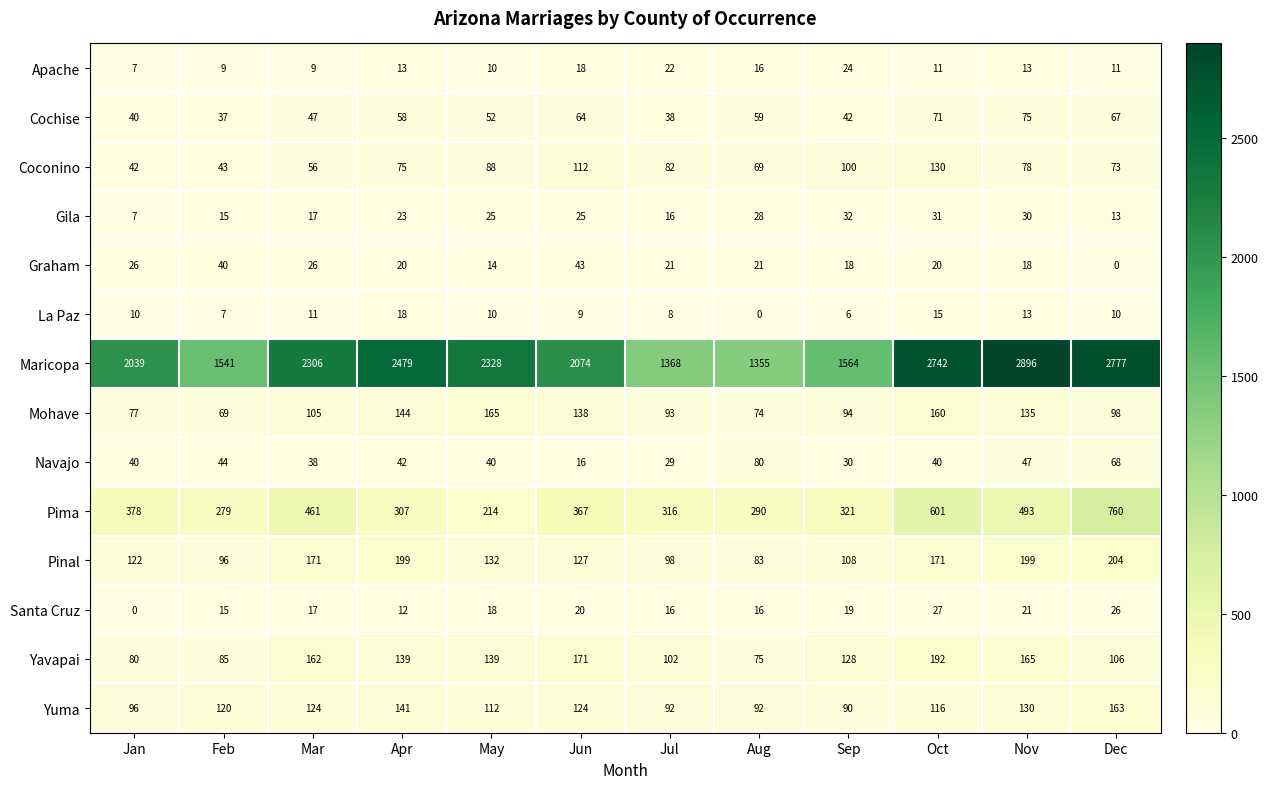

Count the number of categories in the chart.

12